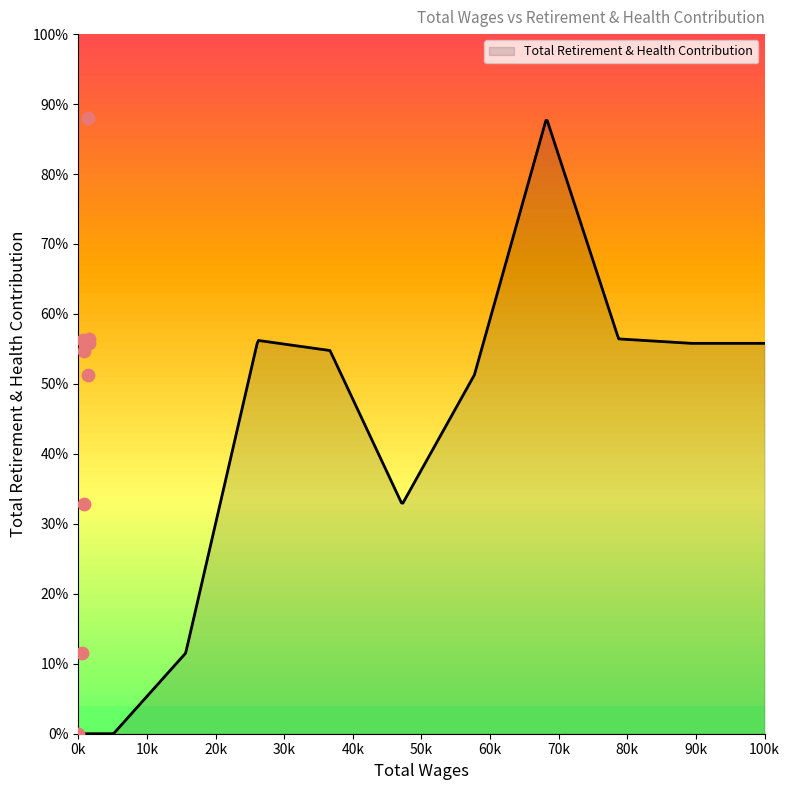

Between 30343.0 and 49315.0, which is larger?

49315.0